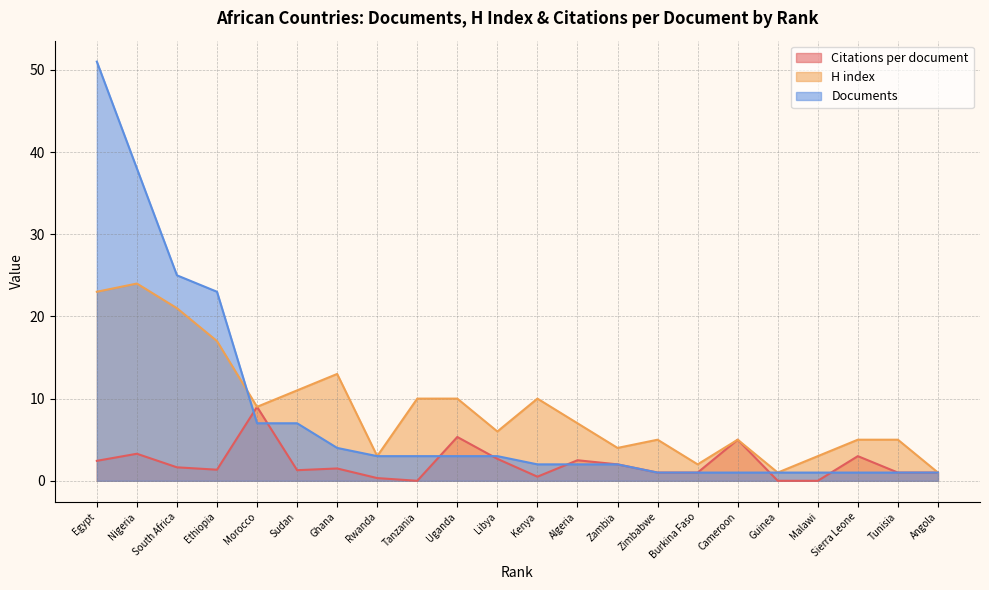

What is the difference between the H index values at Angola and Zambia?

3.0